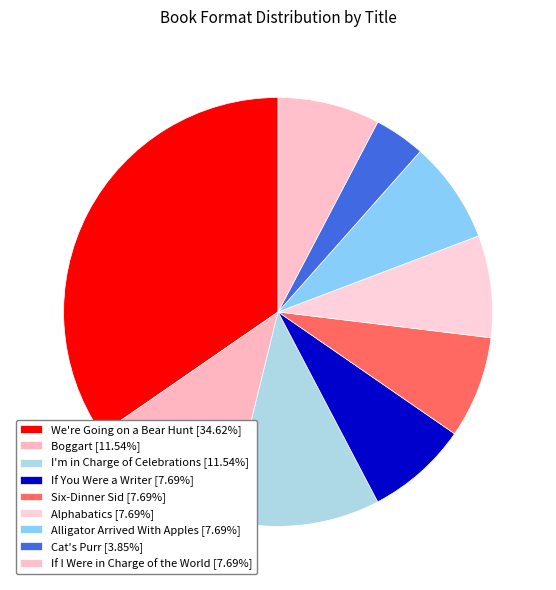

How many segments does this pie chart have?

9